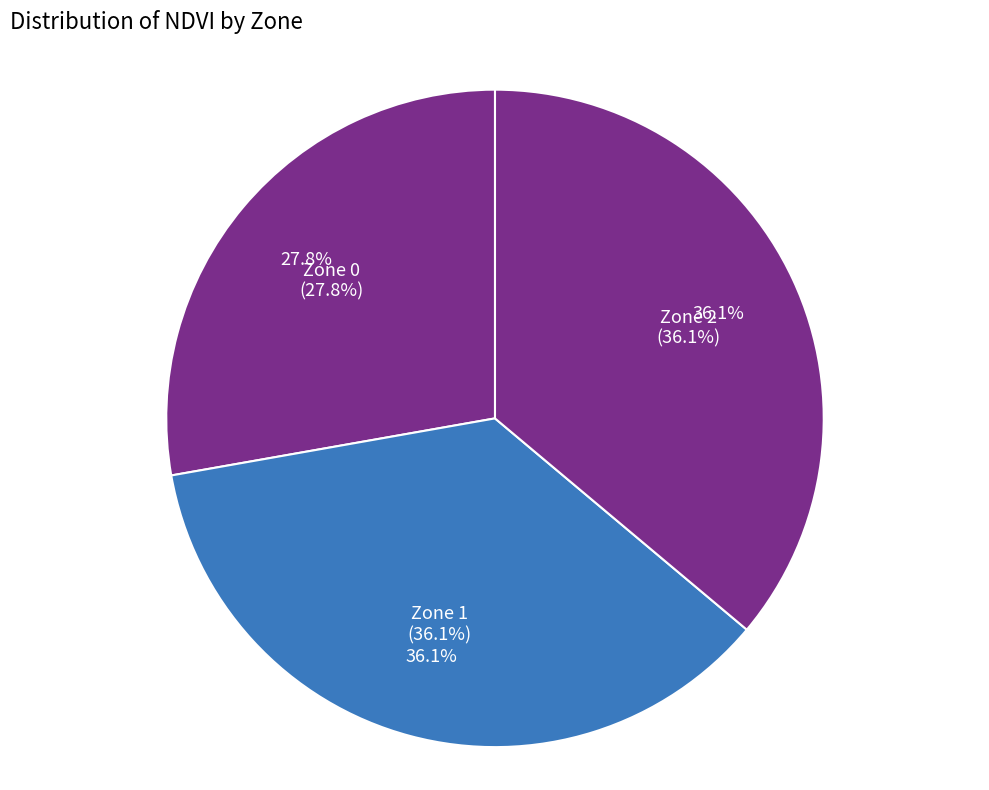

Which slice is the largest?

Zone 1